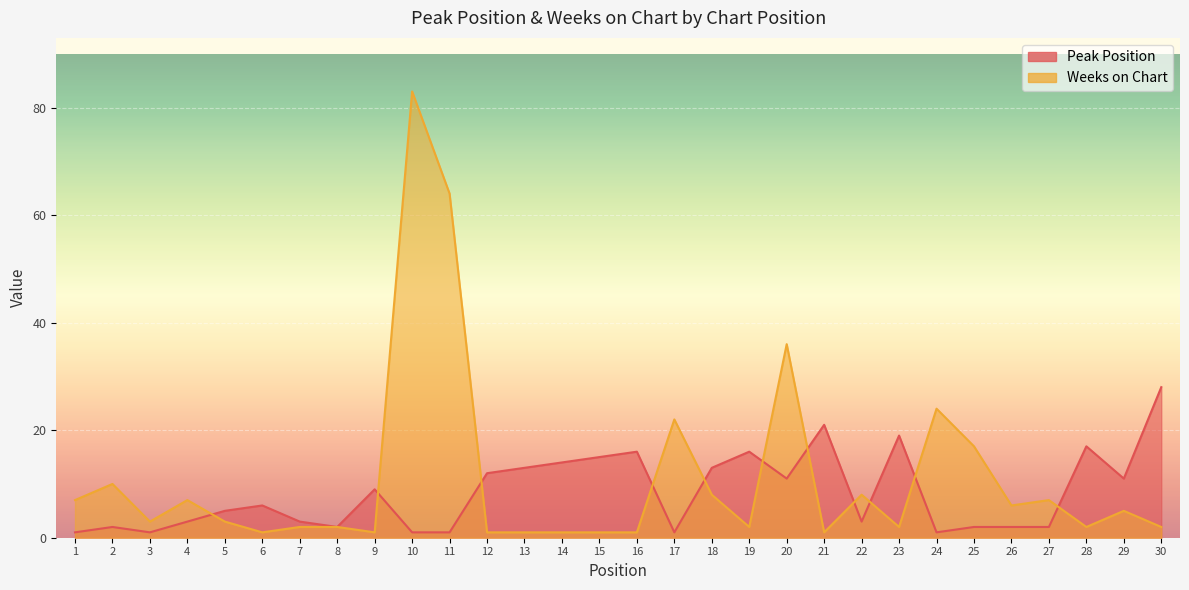

What is the spread (max minus min) of values at 4?

4